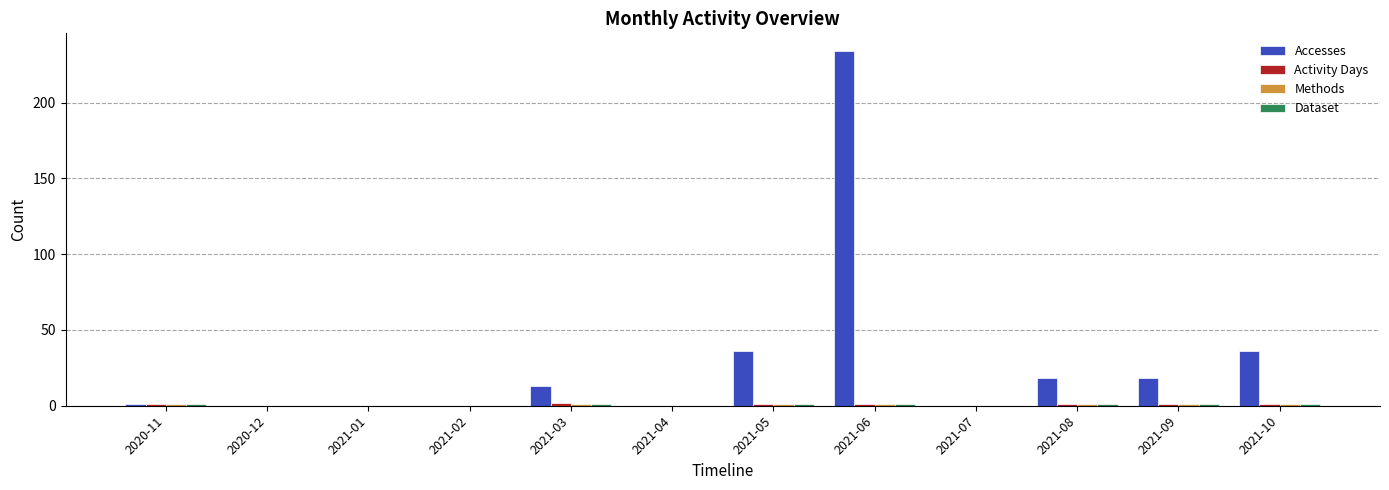

Which label corresponds to the largest value in the chart?

2021-06